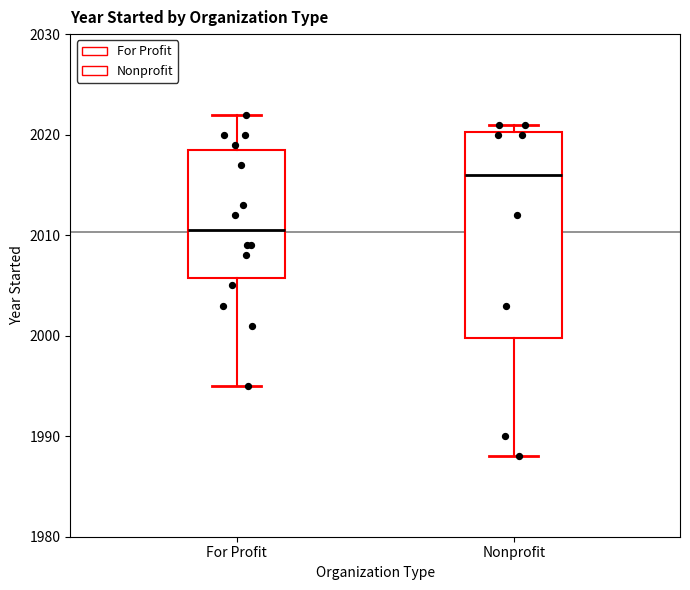

Comparing the boxes themselves (not the whiskers), which one is the tallest?

Nonprofit